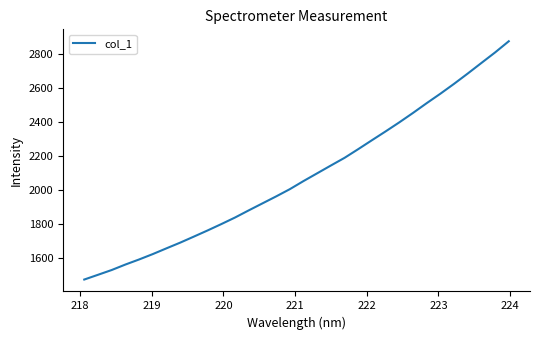

What is the sum of all values?

66539.2